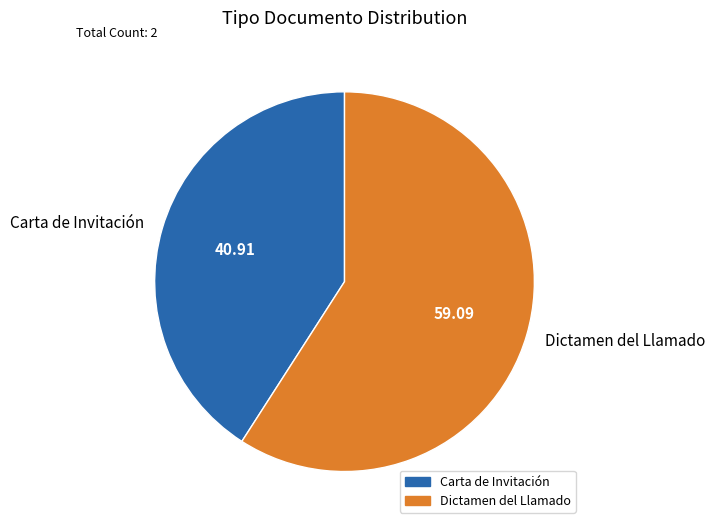

Rank the categories by value from highest to lowest.

Dictamen del Llamado, Carta de Invitación